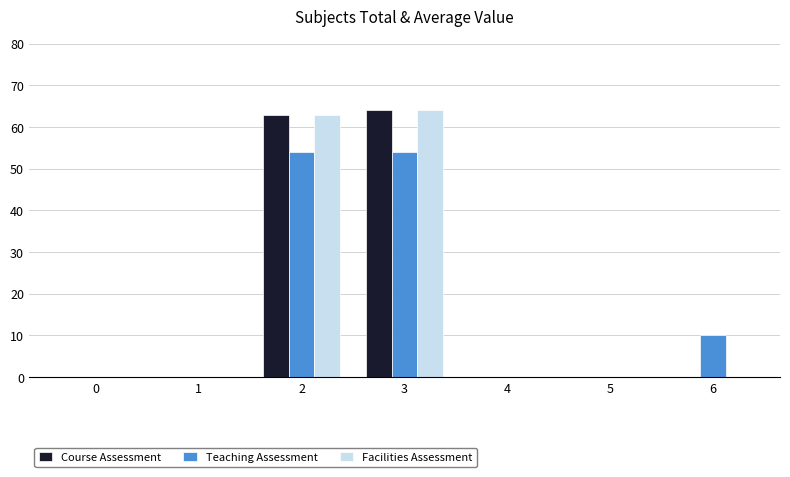

The value of Teaching Assessment at 5 is 0. True or false?

True